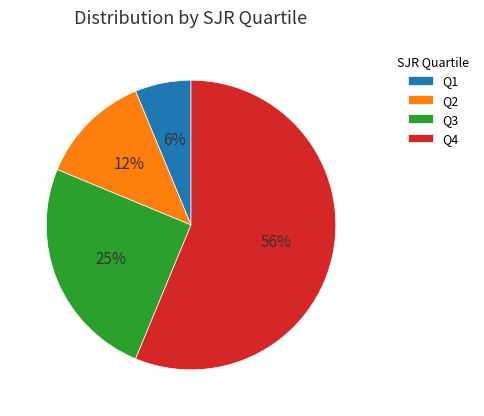

Does any single category account for the majority?

Yes